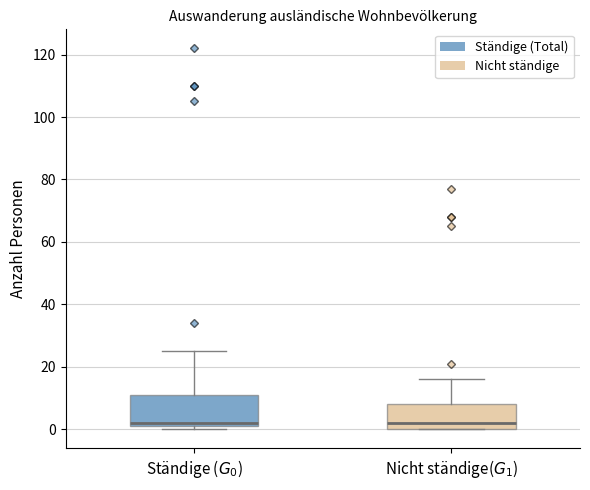

Where is the upper edge of the box for Ständige ($G_0$) on the y-axis? The values are not printed on the chart, so give them approximately, as read against the axis.

12